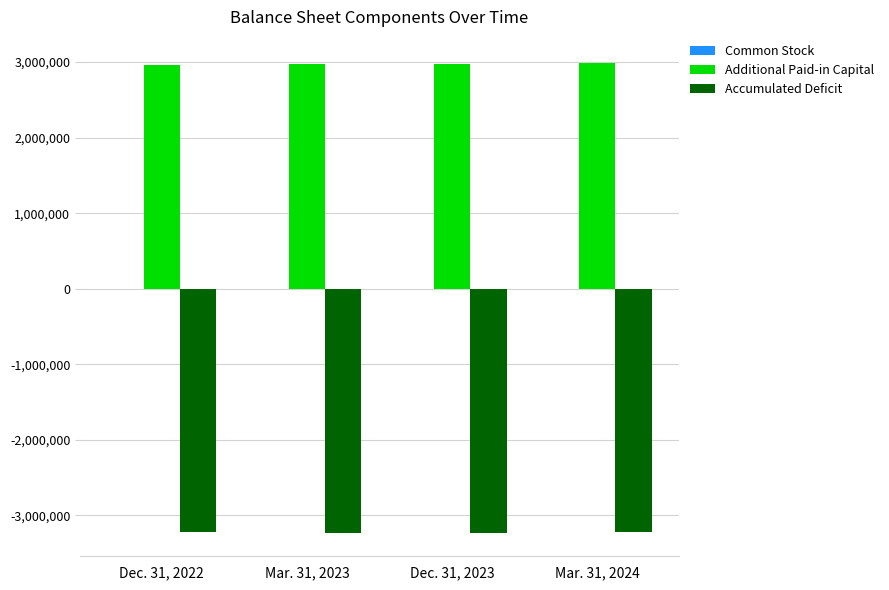

How many categories are shown in the chart?

4